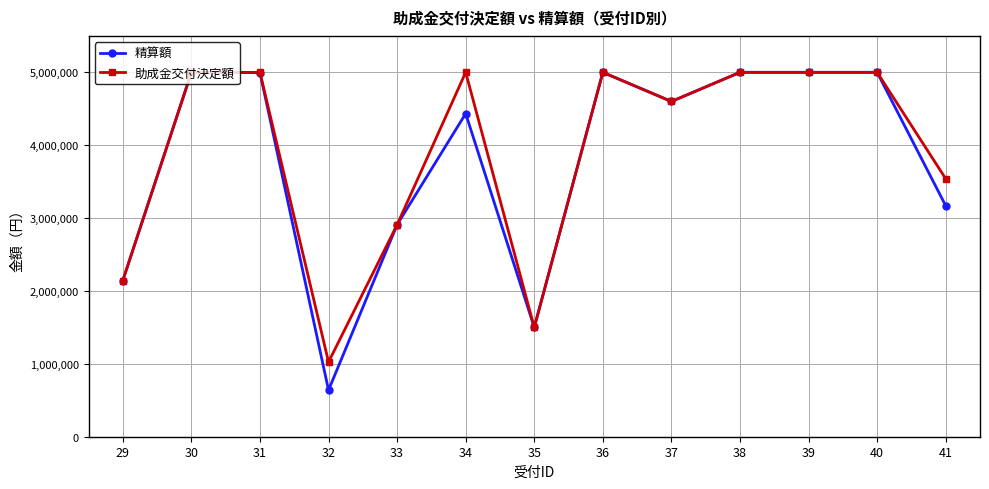

What is the maximum value shown in the chart?

5000000